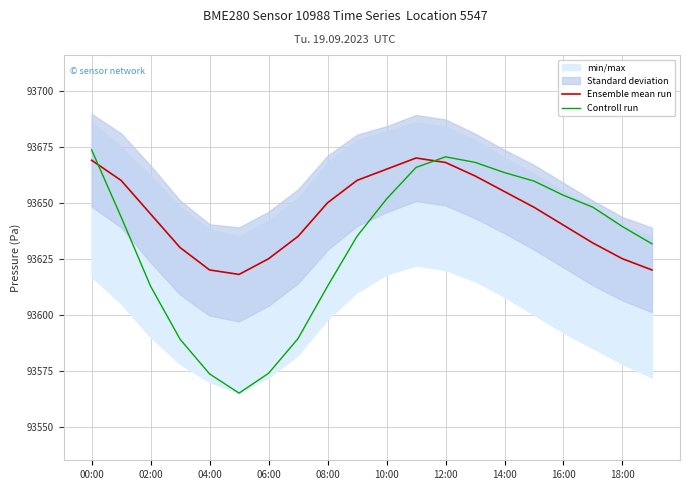

The value of Controll run at 00:00 is 93673.7. True or false?

True